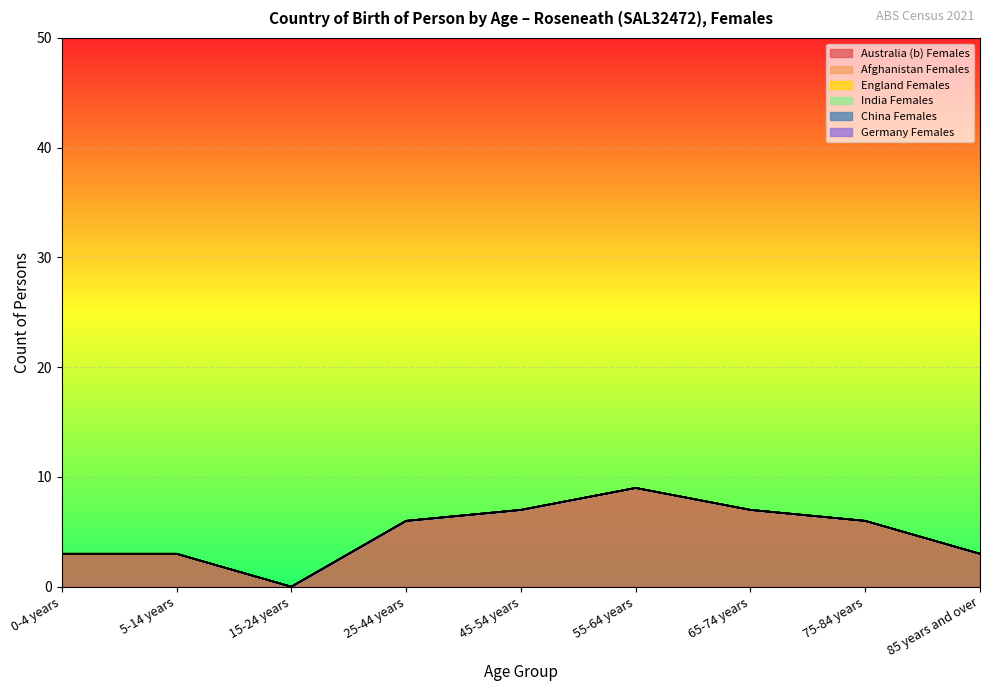

Reading left to right, what are all the values shown in this chart?

Australia (b) Females: 0-4 years=3	5-14 years=3	15-24 years=0	25-44 years=6	45-54 years=7	55-64 years=9	65-74 years=7	75-84 years=6	85 years and over=3
Afghanistan Females: 0-4 years=0	5-14 years=0	15-24 years=0	25-44 years=0	45-54 years=0	55-64 years=0	65-74 years=0	75-84 years=0	85 years and over=0
England Females: 0-4 years=0	5-14 years=0	15-24 years=0	25-44 years=0	45-54 years=0	55-64 years=0	65-74 years=0	75-84 years=0	85 years and over=0
India Females: 0-4 years=0	5-14 years=0	15-24 years=0	25-44 years=0	45-54 years=0	55-64 years=0	65-74 years=0	75-84 years=0	85 years and over=0
China Females: 0-4 years=0	5-14 years=0	15-24 years=0	25-44 years=0	45-54 years=0	55-64 years=0	65-74 years=0	75-84 years=0	85 years and over=0
Germany Females: 0-4 years=0	5-14 years=0	15-24 years=0	25-44 years=0	45-54 years=0	55-64 years=0	65-74 years=0	75-84 years=0	85 years and over=0